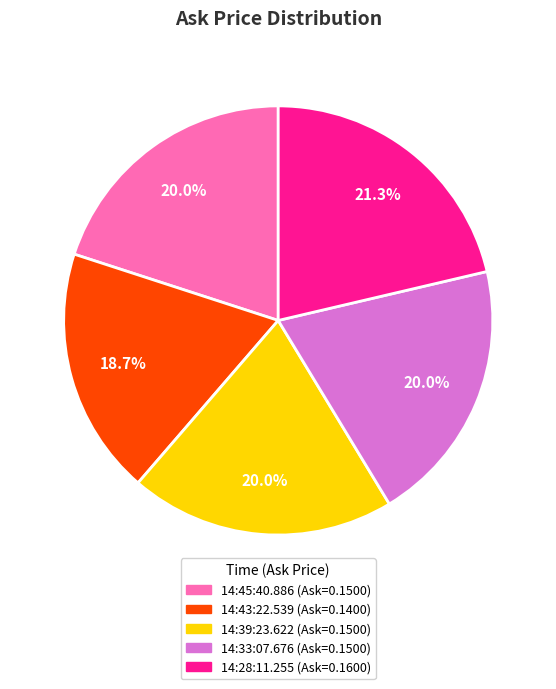

How many slices are in this pie chart?

5